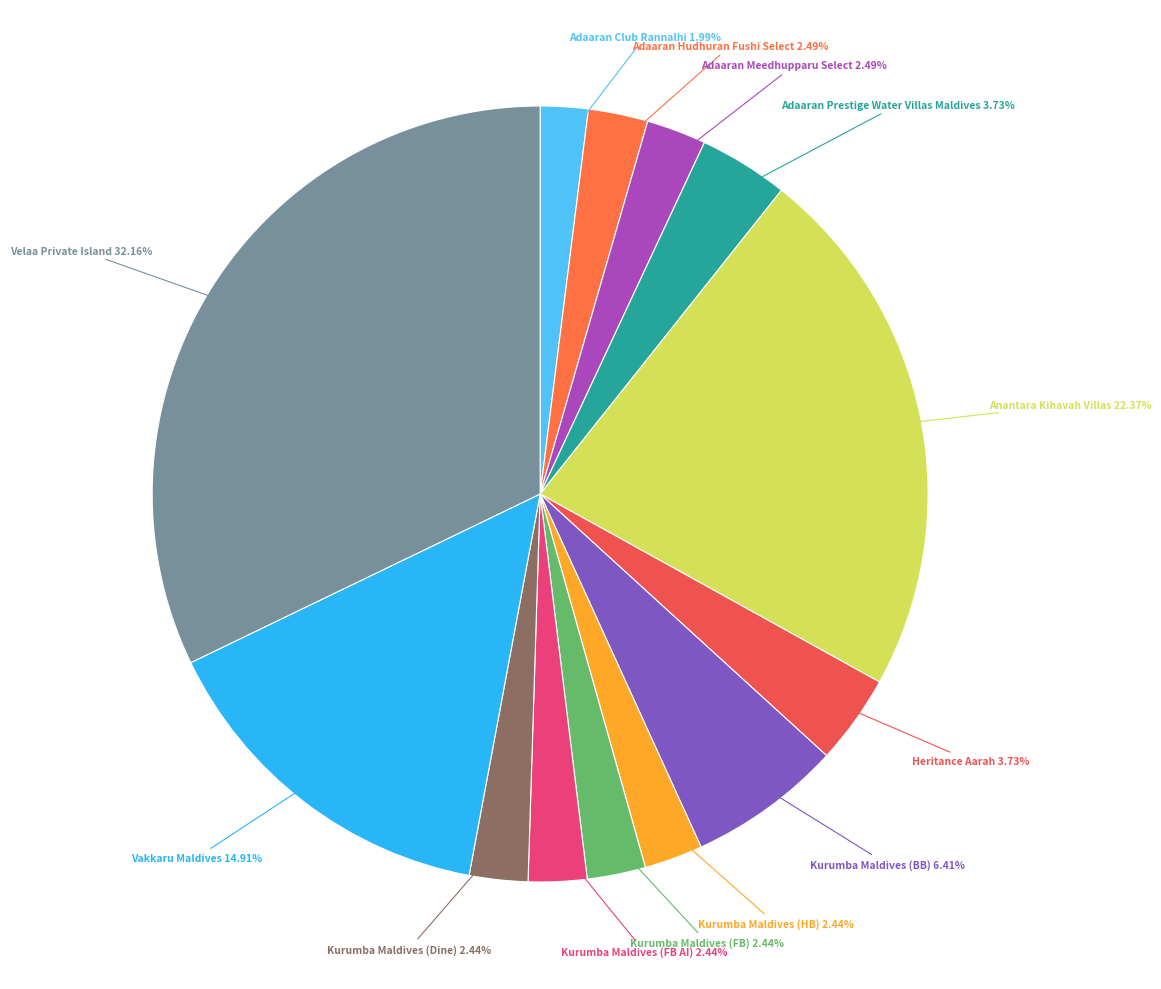

How many slices are in this pie chart?

13